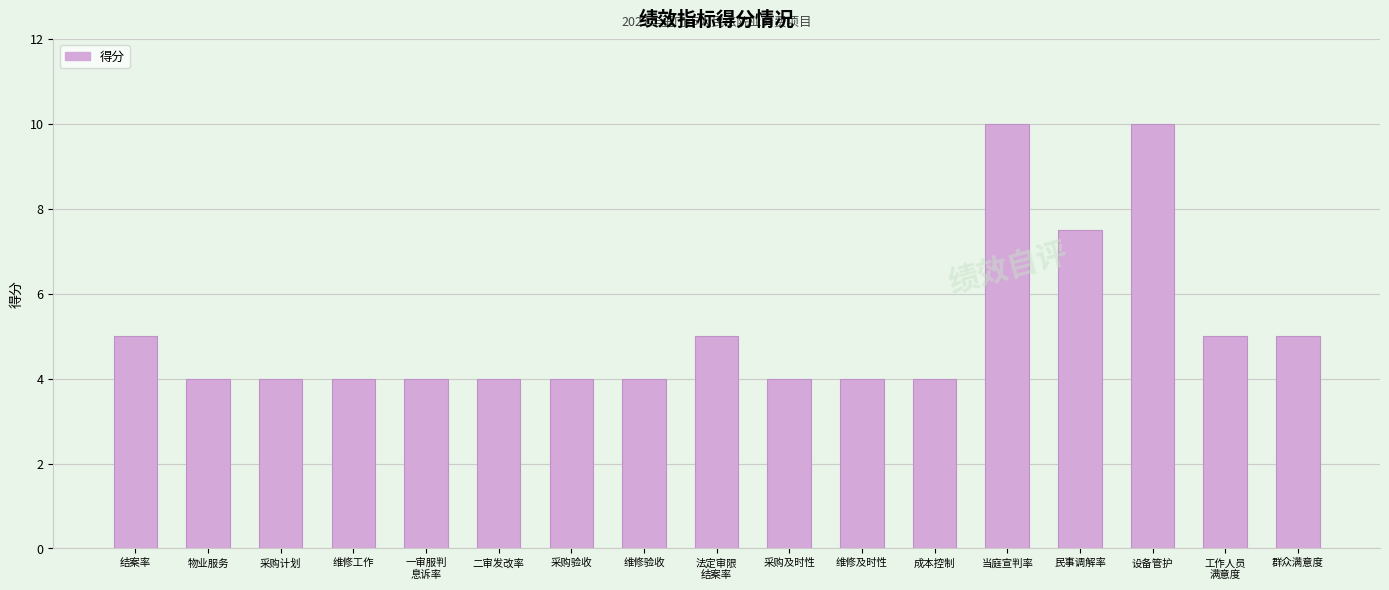

What is the maximum value shown in the chart?

10.0